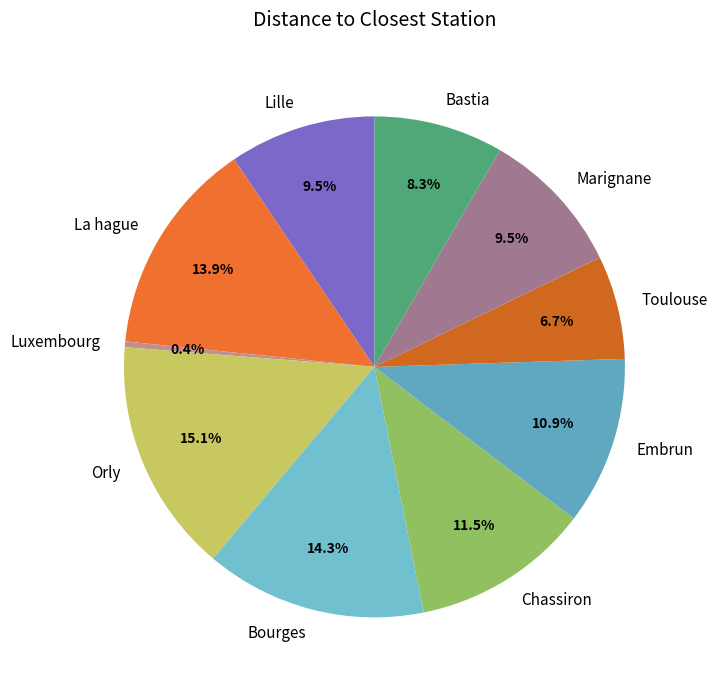

Is it true that Bourges is 21% of the pie?

False